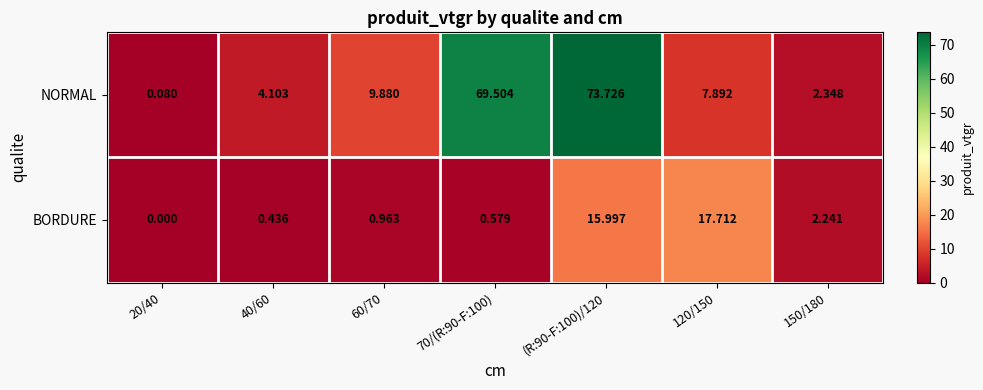

Which series has the widest spread of values?

NORMAL